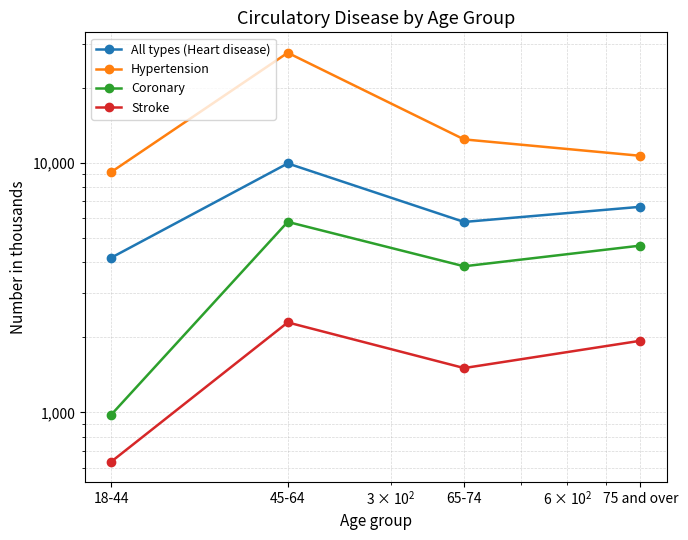

Which series has the largest range (max minus min)?

Hypertension